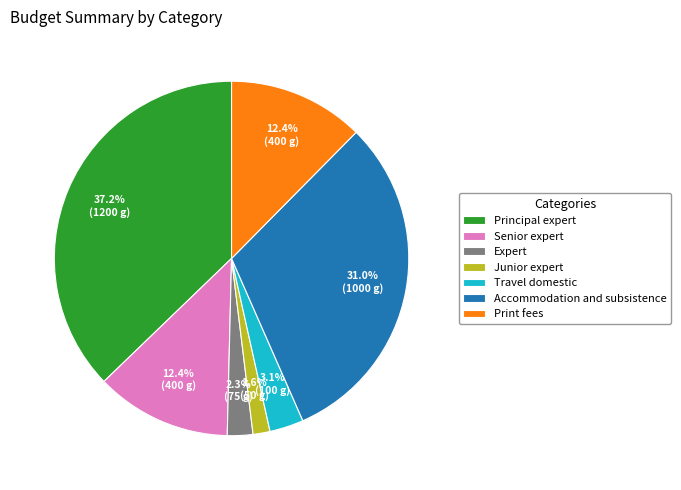

To the nearest percent, what portion does Travel domestic represent?

3%